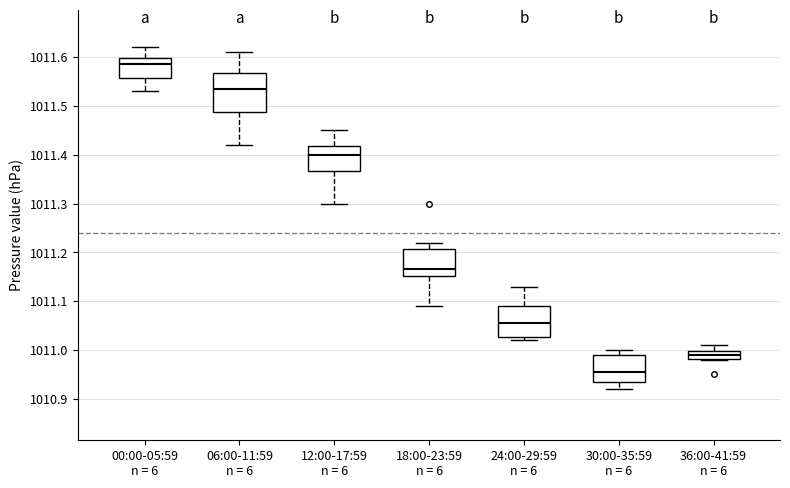

Which box's median line is the lowest?

30:00-35:59 n = 6